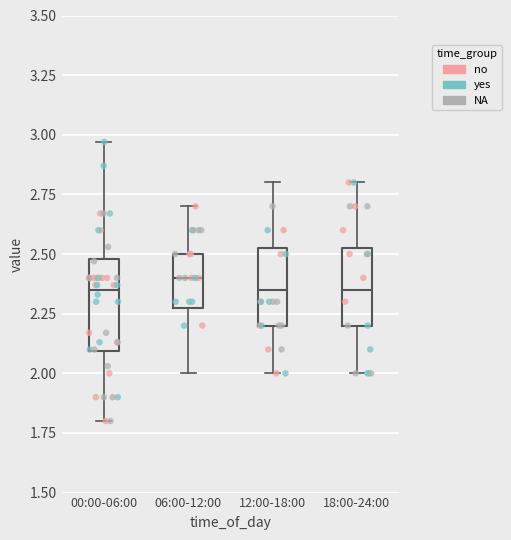

Reading left to right, transcribe this box plot: for each box, give where its median line is, the range the box spans, and where its two whiskers end, as read against the y-axis. The values are not printed on the chart, so give them approximately, as read against the axis.

00:00-06:00: median 2.35, box 2.10 to 2.50, whiskers 1.80 to 2.95
06:00-12:00: median 2.40, box 2.30 to 2.50, whiskers 2.00 to 2.70
12:00-18:00: median 2.35, box 2.20 to 2.55, whiskers 2.00 to 2.80
18:00-24:00: median 2.35, box 2.20 to 2.55, whiskers 2.00 to 2.80